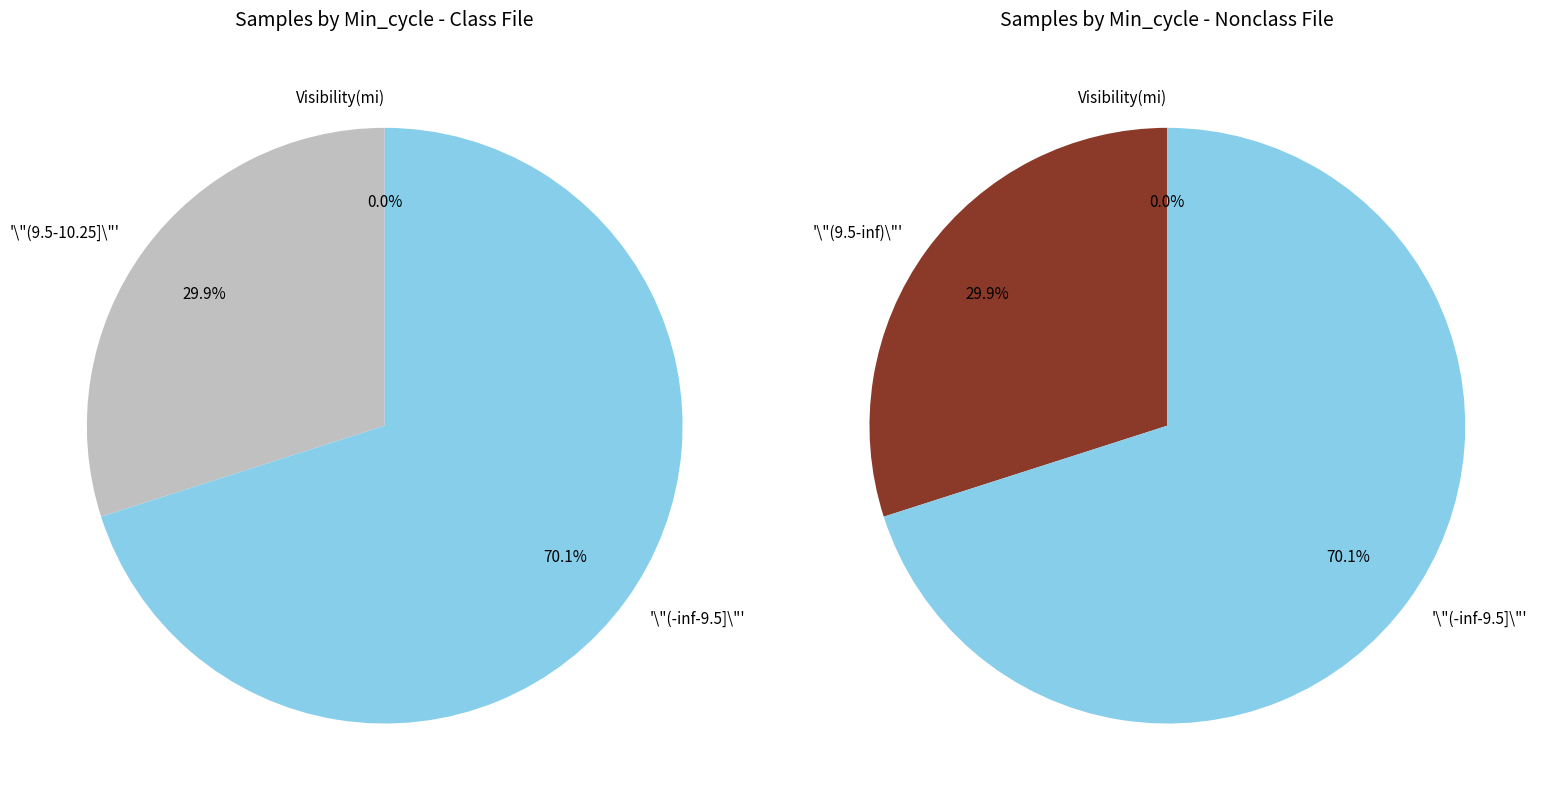

Is it true that Min_cycle=Other is 24% of the pie?

False